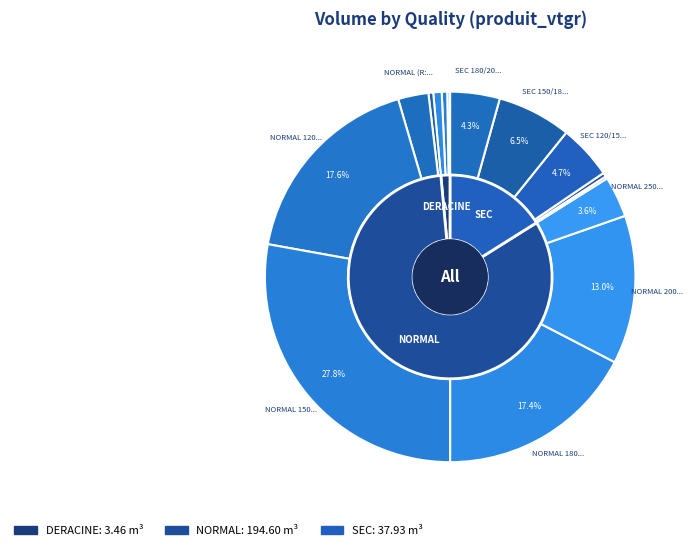

Does NORMAL 200/250 account for over 50% of the chart?

No